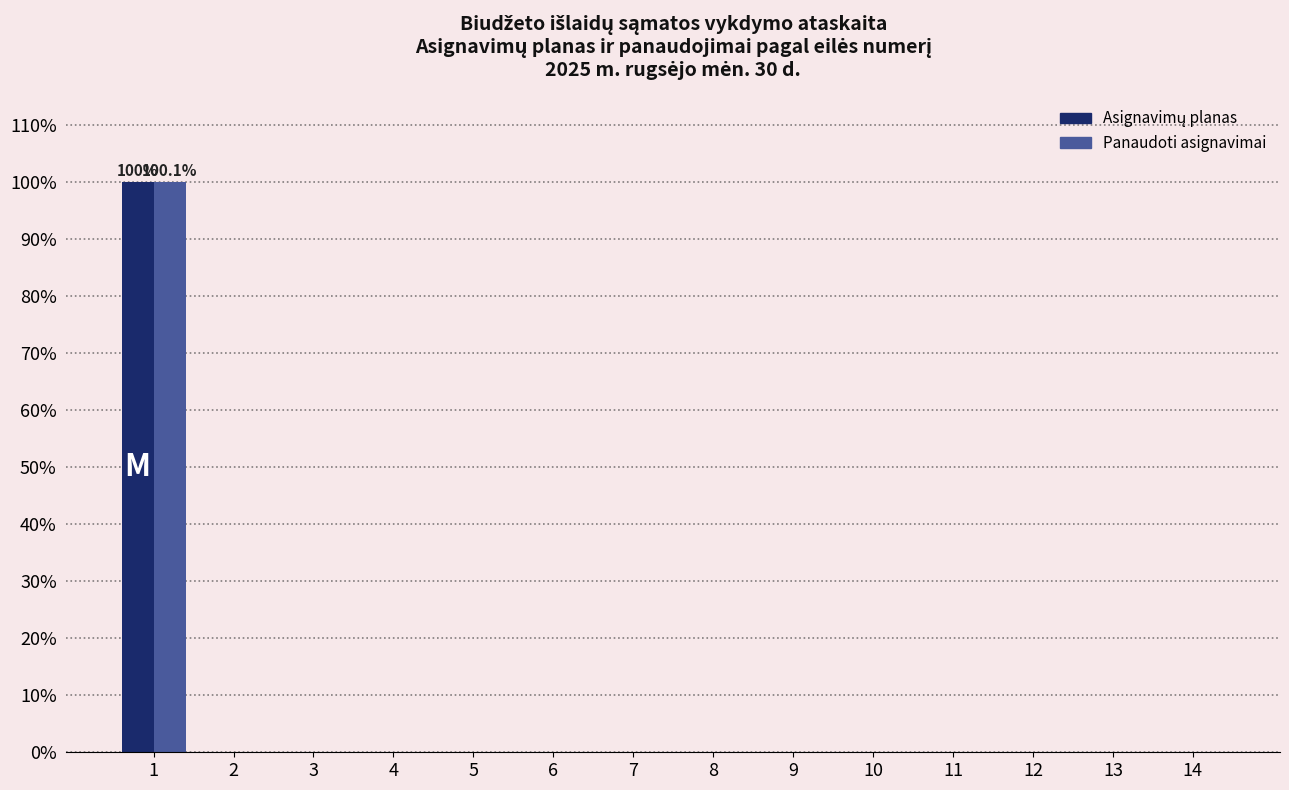

The Panaudoti asignavimai series shows 33.3 at 6. True or false?

False